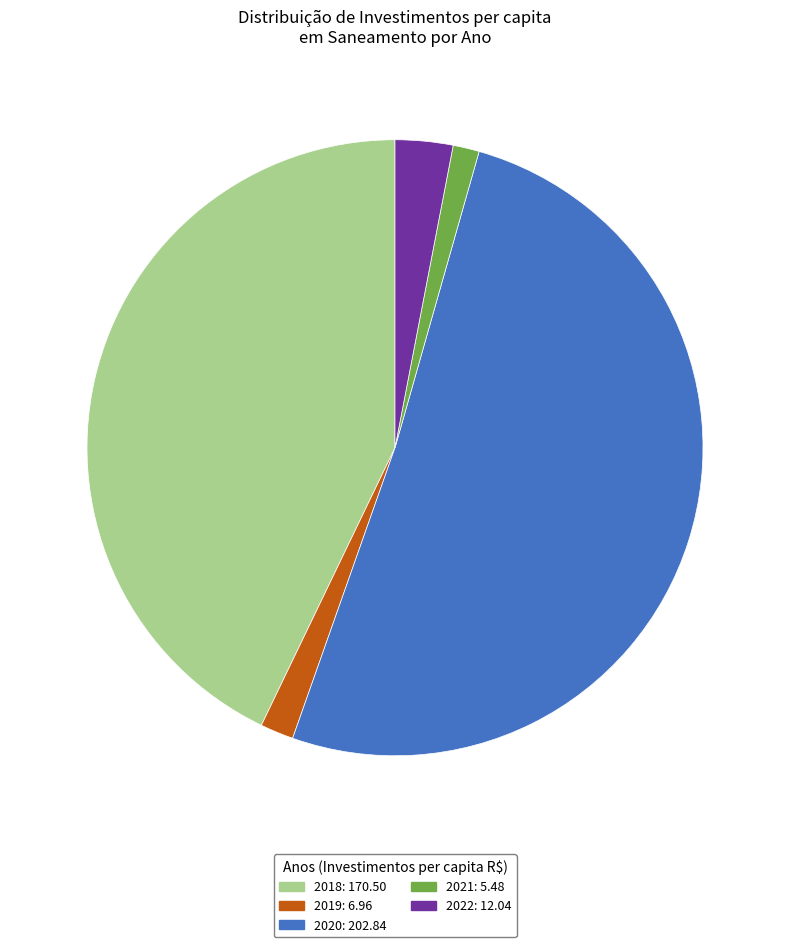

Is there a majority slice in this chart?

Yes